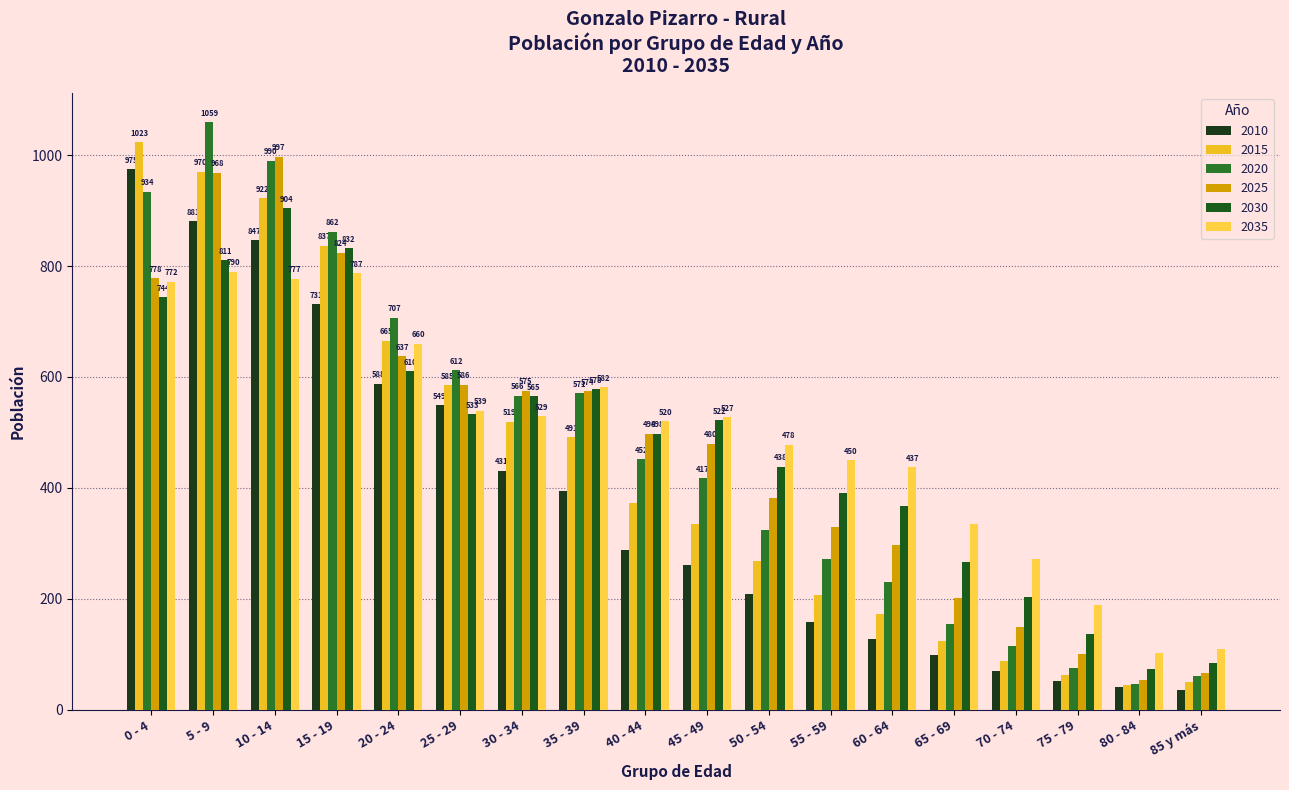

How many values in the 2020 series are below 452?

9